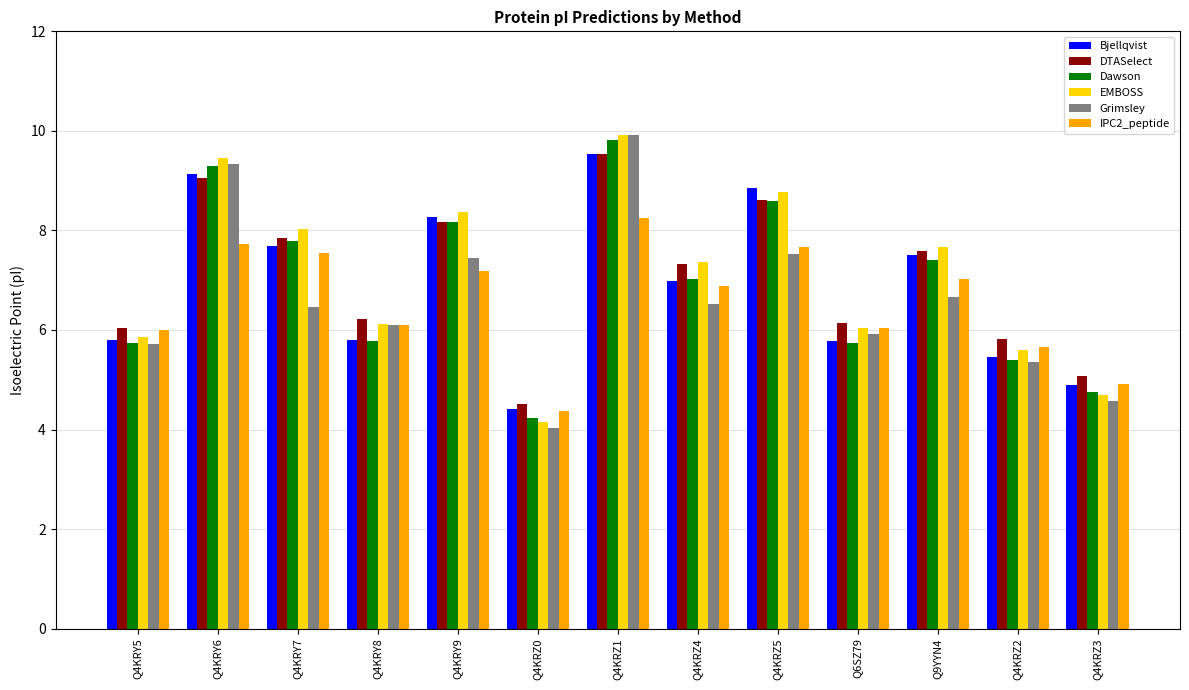

What is the lowest value of the IPC2_peptide series?

4.4